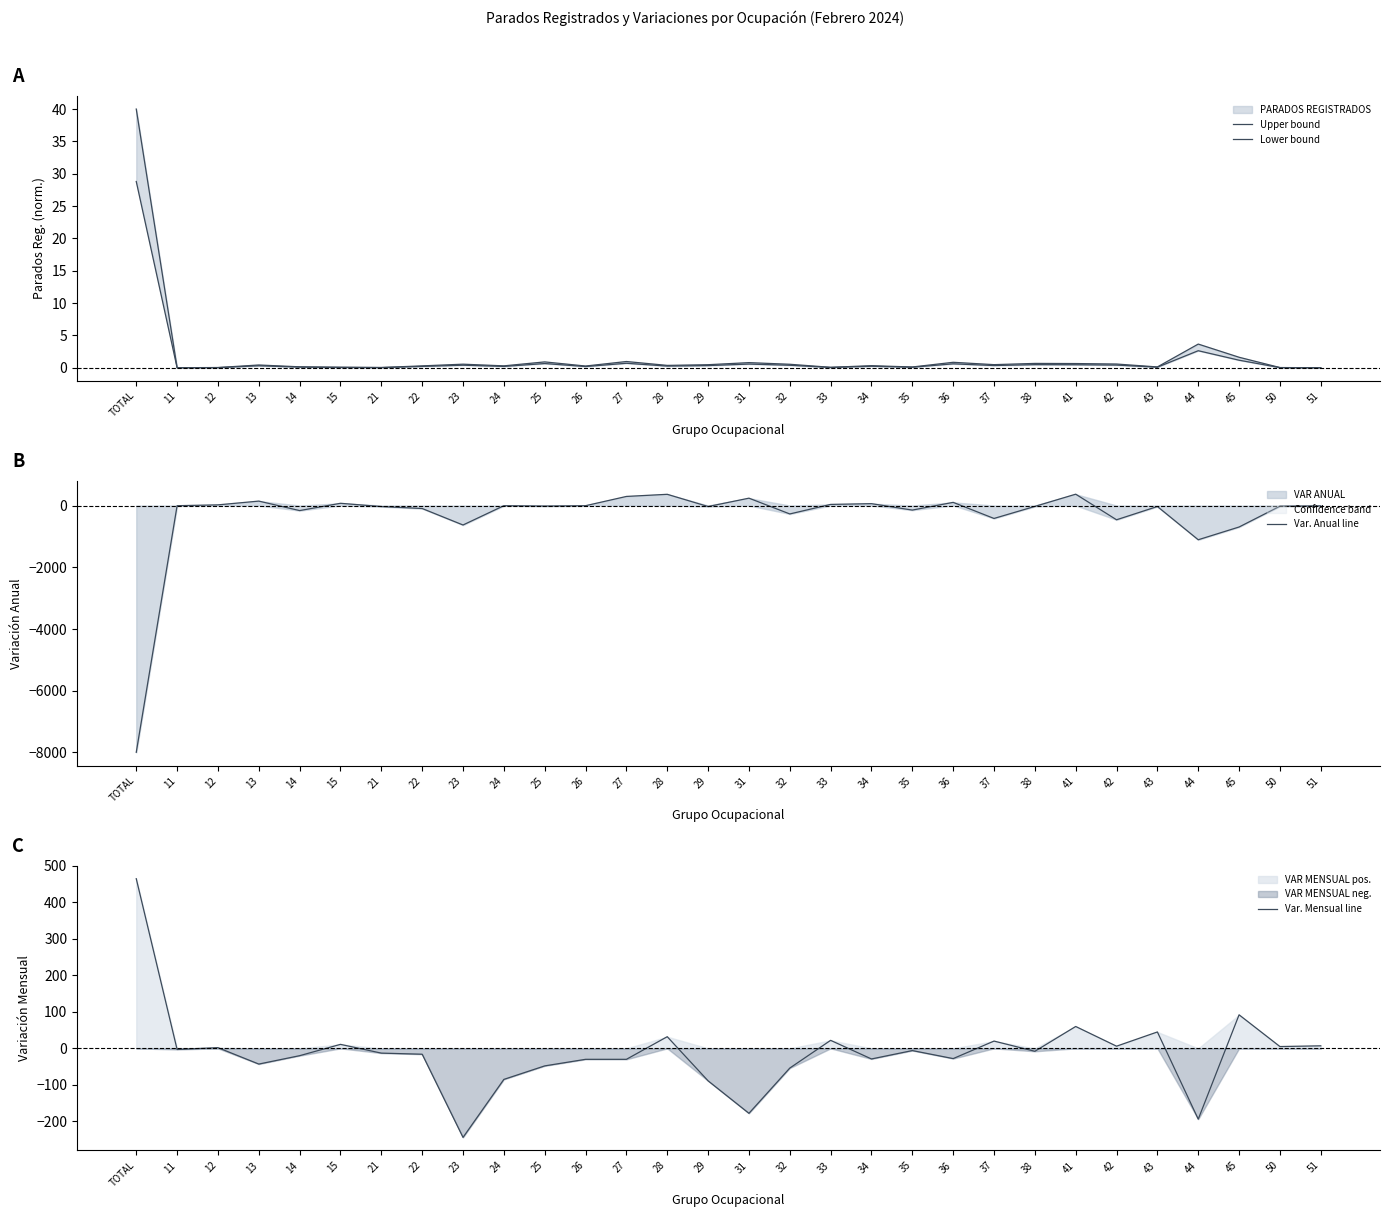

How many times do Var. Anual line and Var. Mensual line cross each other?

12